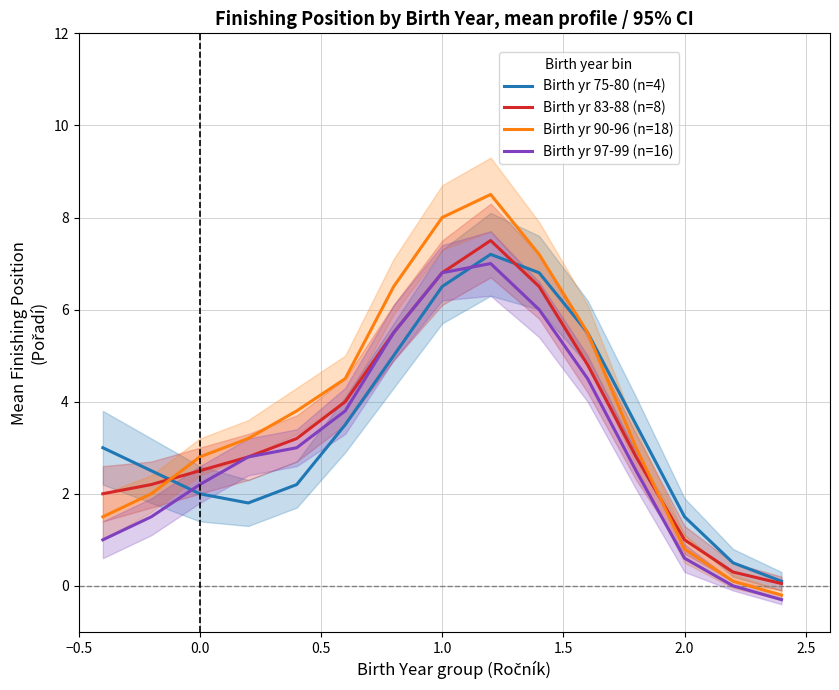

The Birth yr 90-96 (n=18) series shows 8.0 at 1.0. True or false?

True